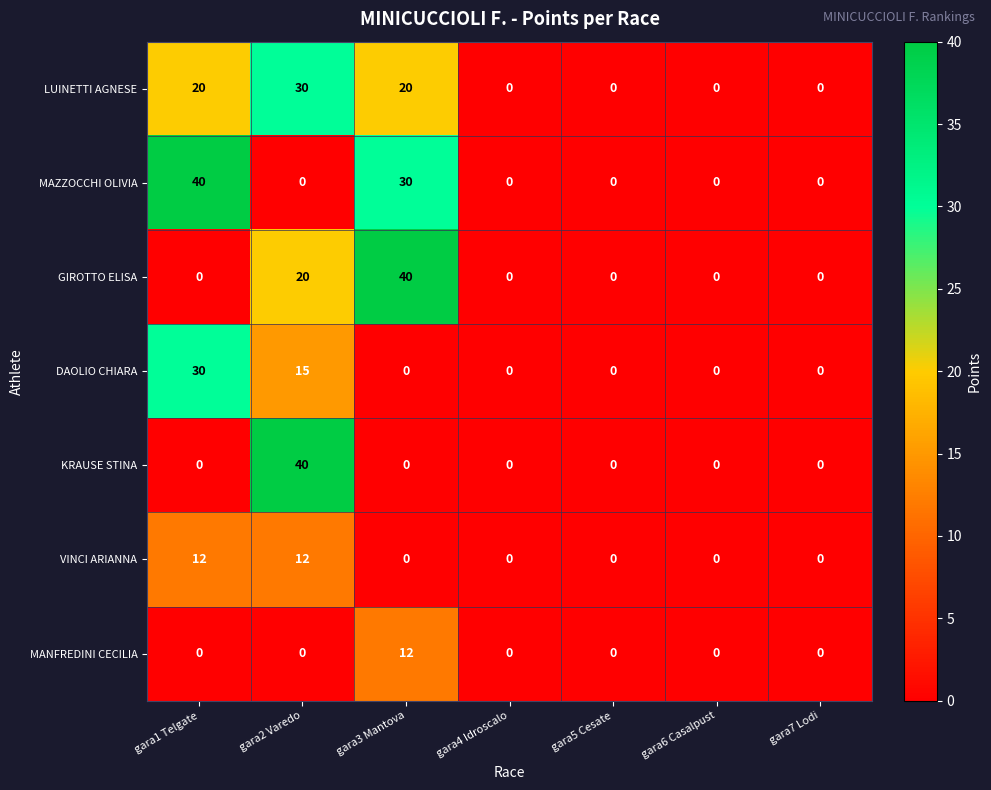

True or false: VINCI ARIANNA has a value of -5 at gara4 Idroscalo.

False